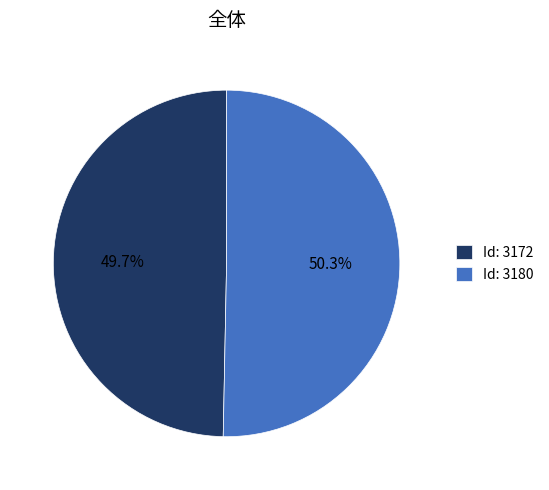

Combined, what portion of the pie is Id: 3180 and Id: 3172?

100.0%